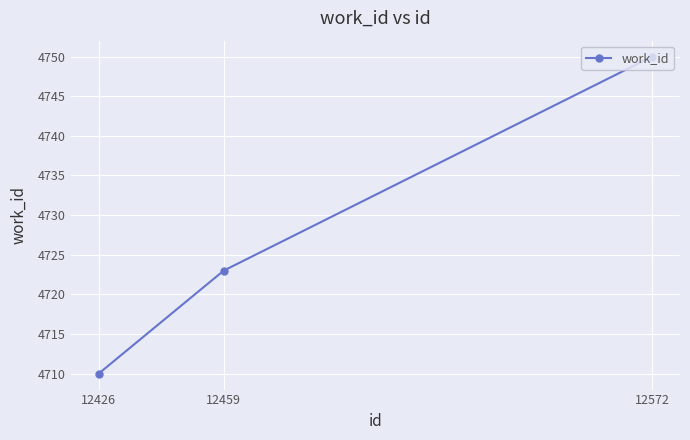

Reading left to right, transcribe all the data shown in this chart.

4710	4723	4750